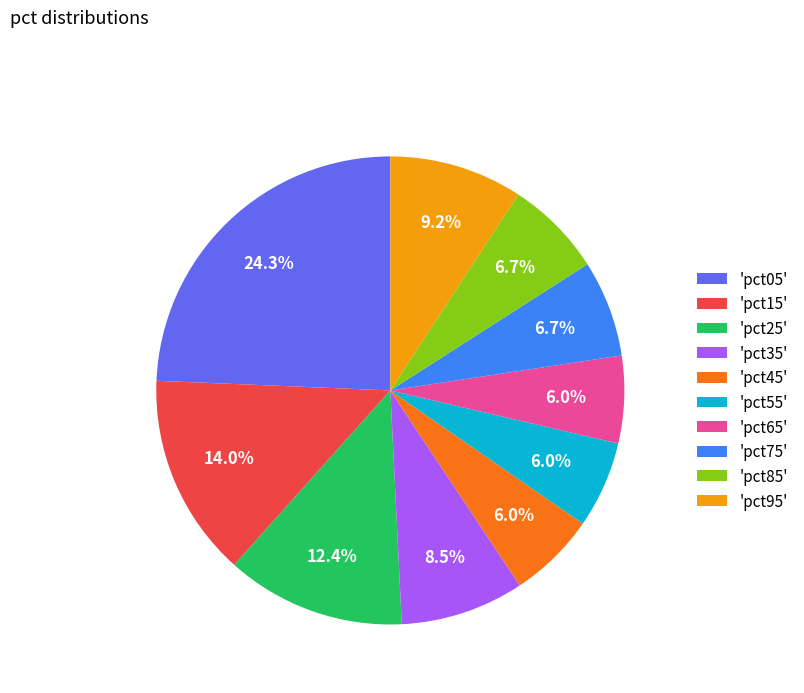

Which slice is the largest?

'pct05'